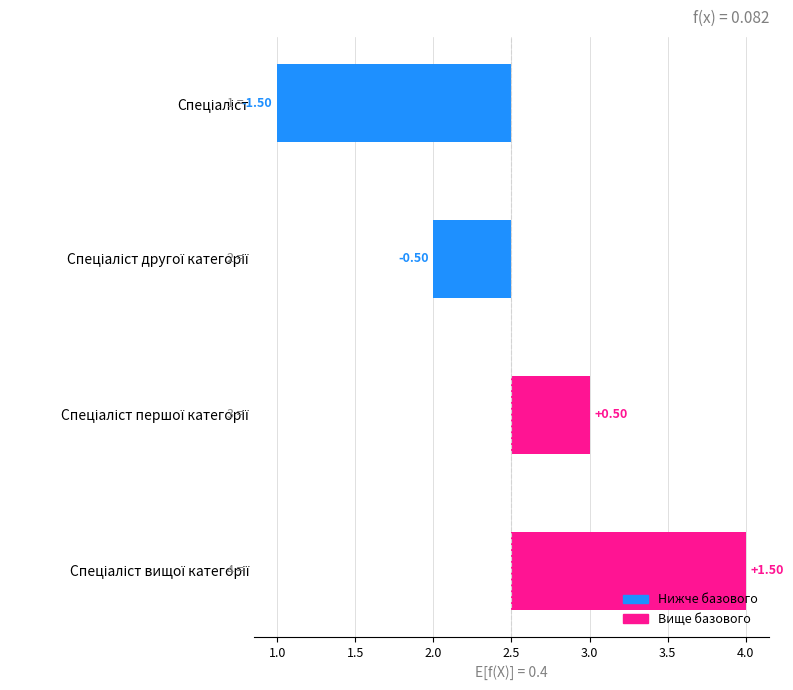

What is the difference between the second highest and minimum values?

2.0